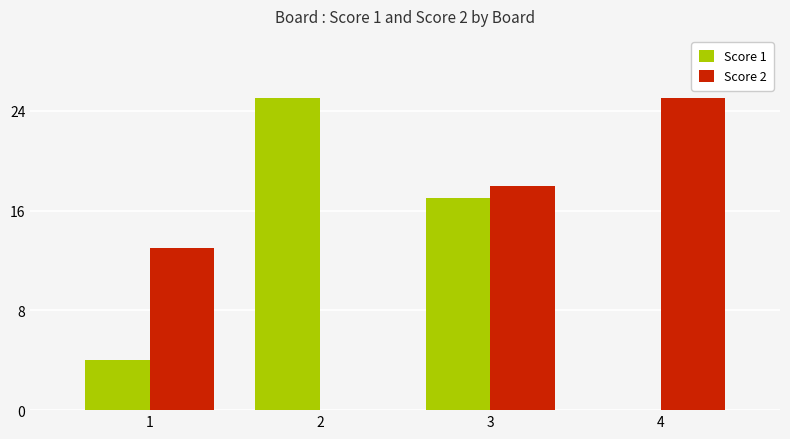

What is the maximum value for Score 1?

25